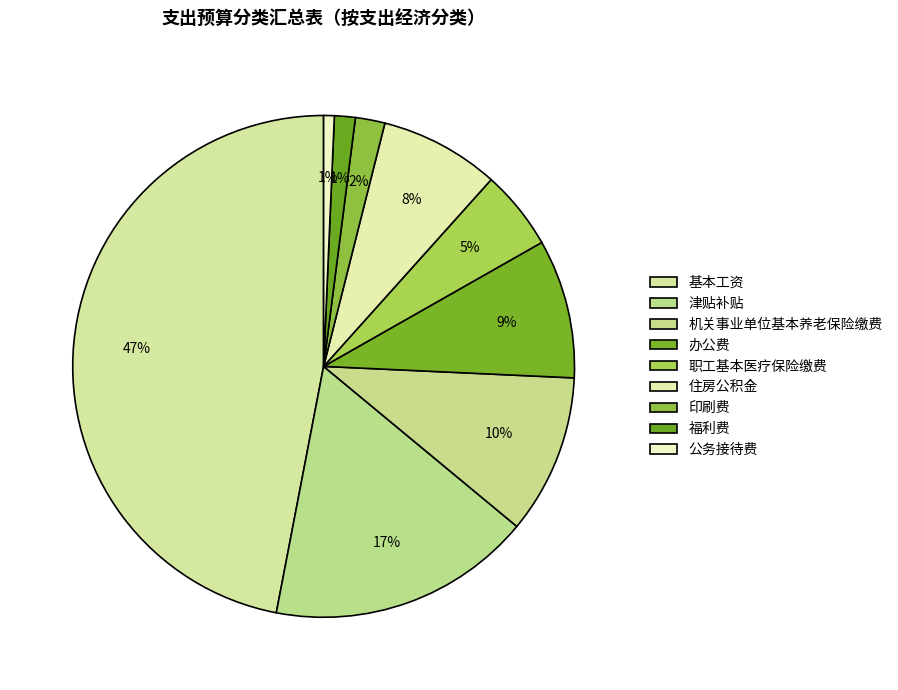

The 办公费 slice represents 24% of the pie. True or false?

False